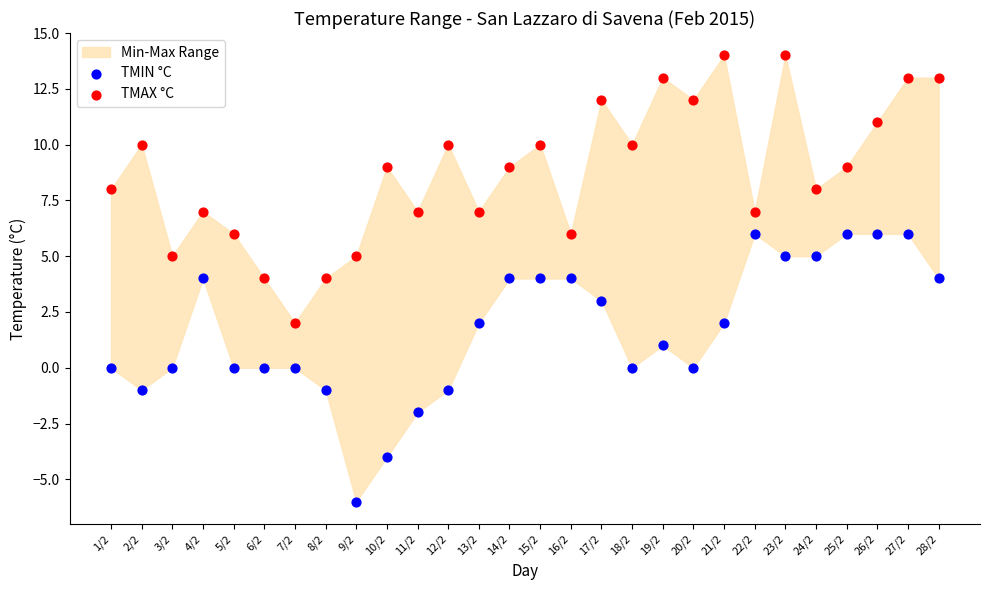

Which series reaches the maximum Y coordinate?

TMAX °C